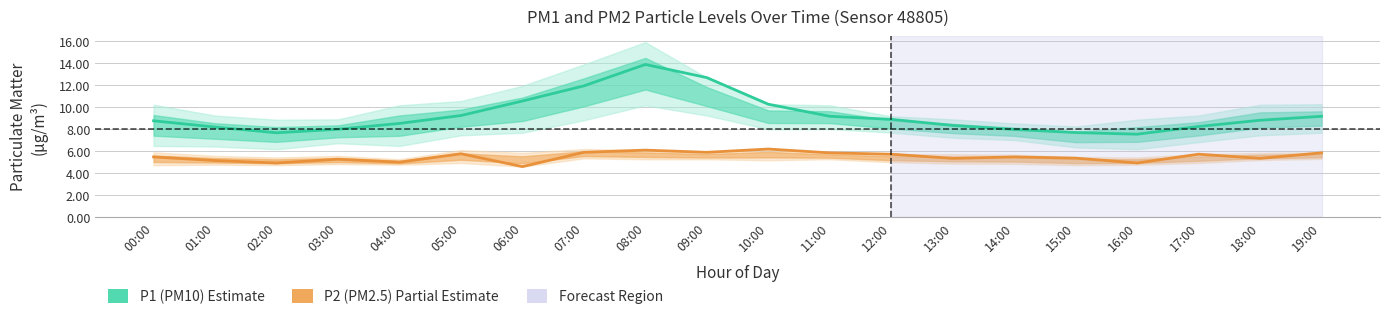

At which label does P1 (PM10) first exceed 8?

00:00